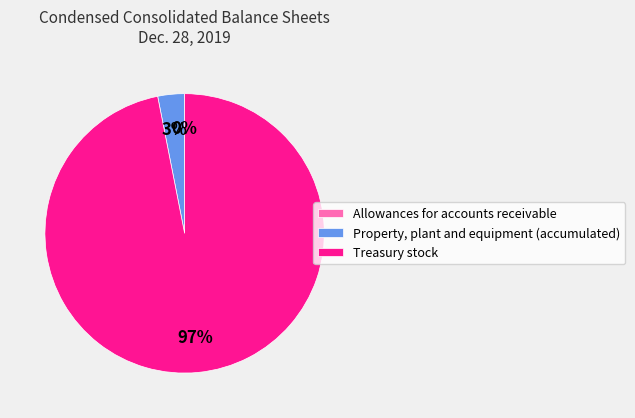

What is the largest slice in the pie chart?

Treasury stock